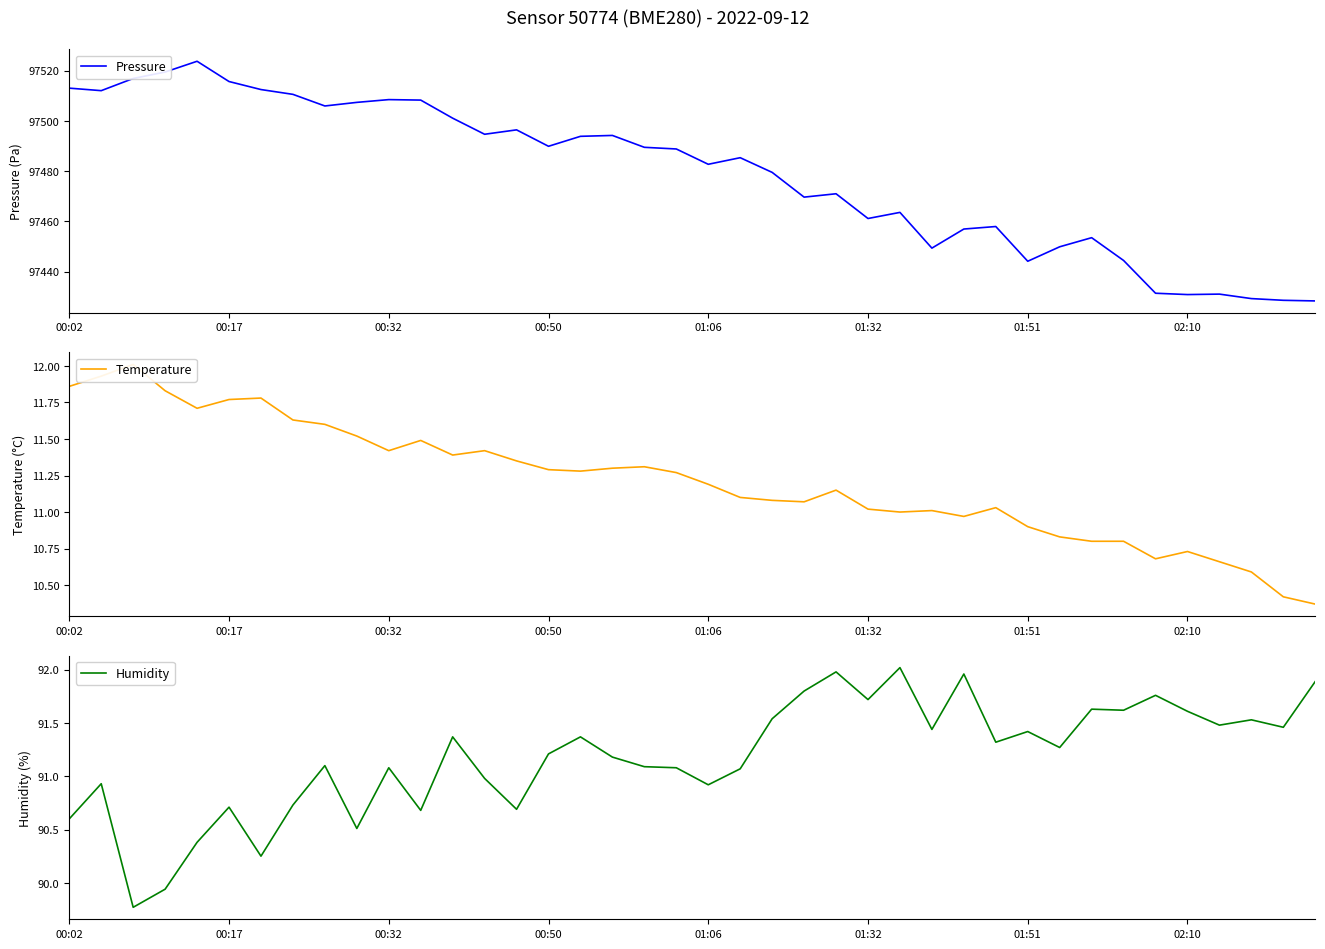

True or false: Pressure and Humidity intersect in this chart.

False